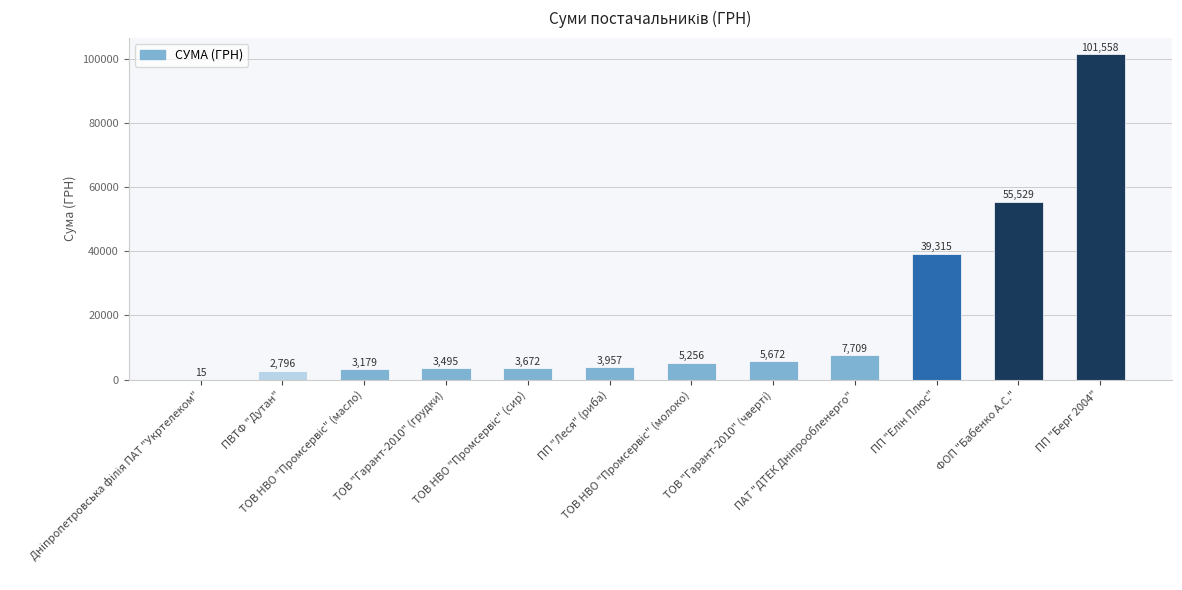

Are the bars horizontal?

No